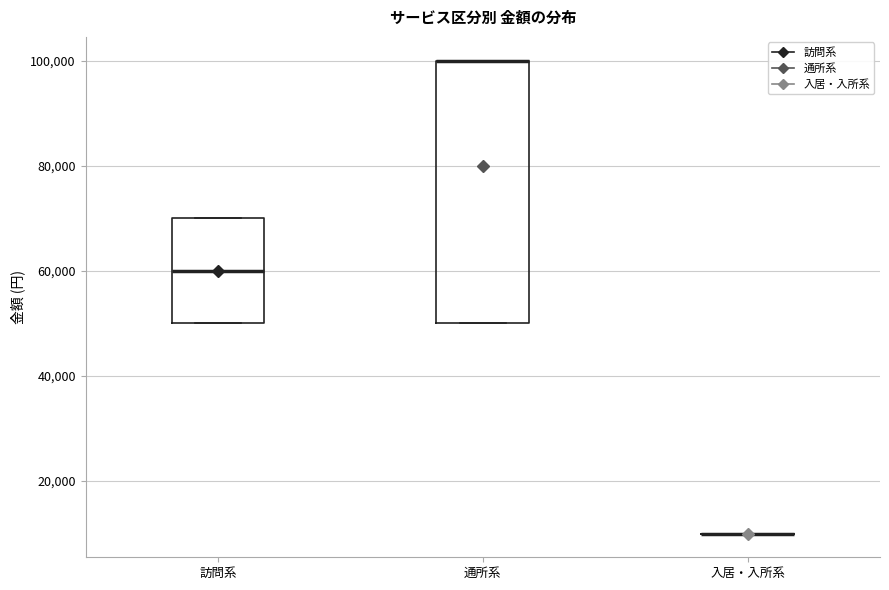

Comparing the boxes themselves (not the whiskers), which one is the tallest?

通所系